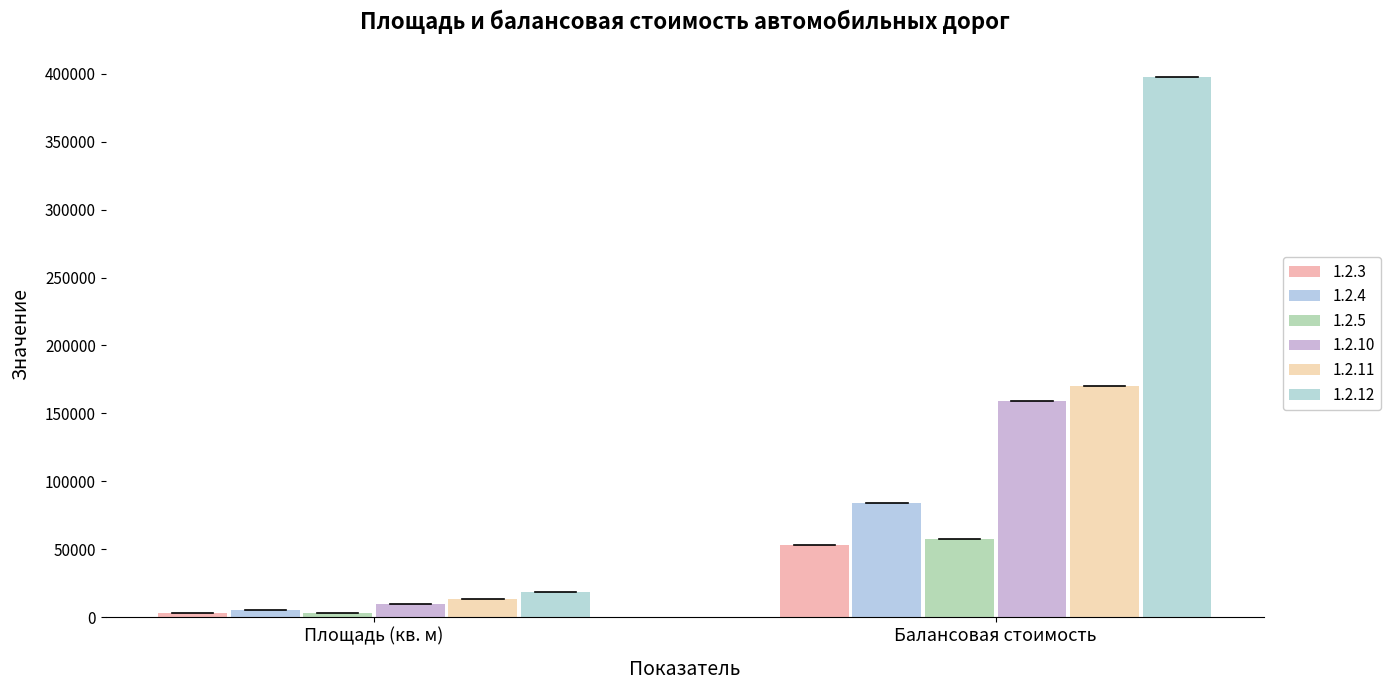

Rank the series at Балансовая стоимость from highest to lowest value.

1.2.12, 1.2.11, 1.2.10, 1.2.4, 1.2.5, 1.2.3